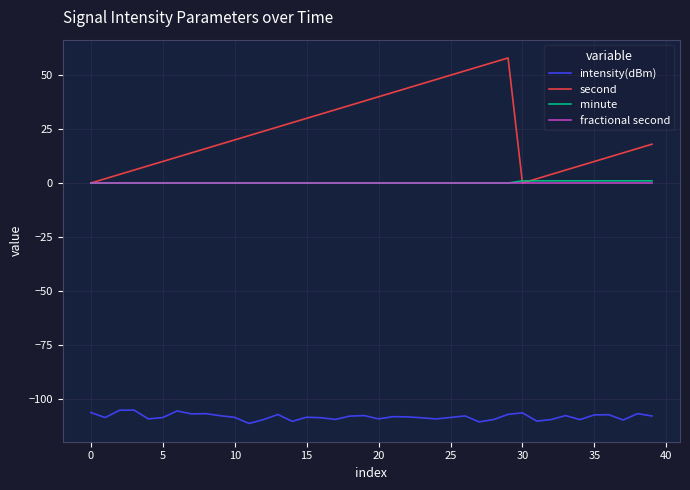

What is the maximum value shown in the chart?

58.0